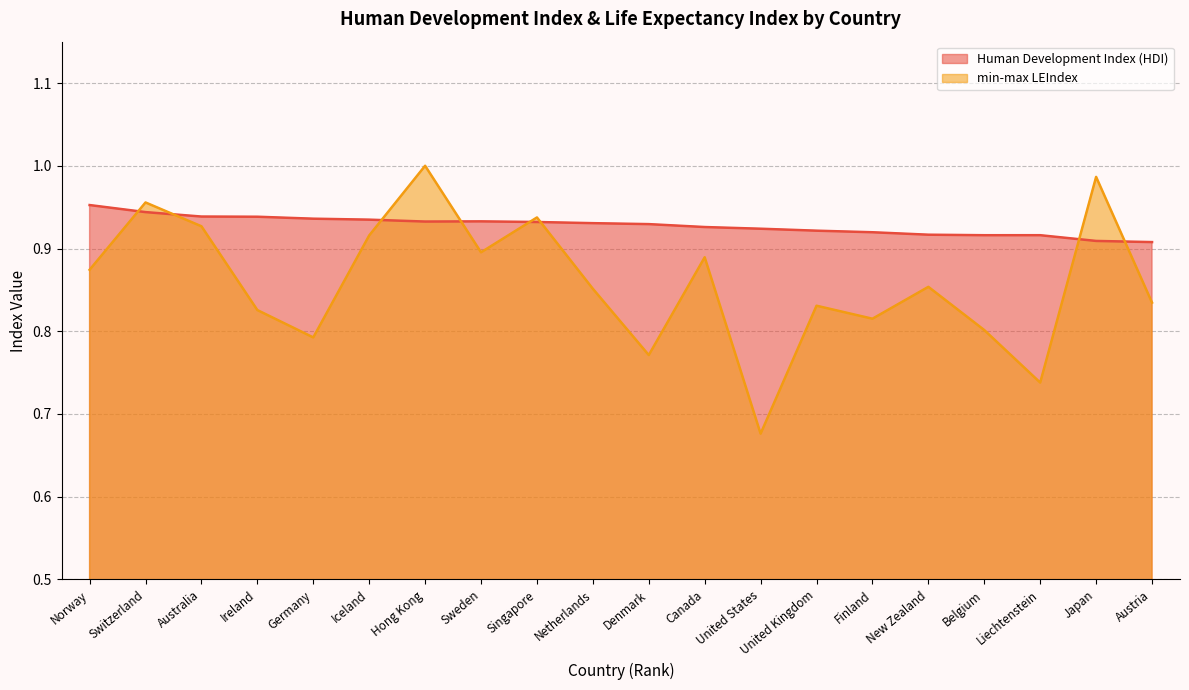

At which category does min-max LEIndex reach its first local peak?

Switzerland